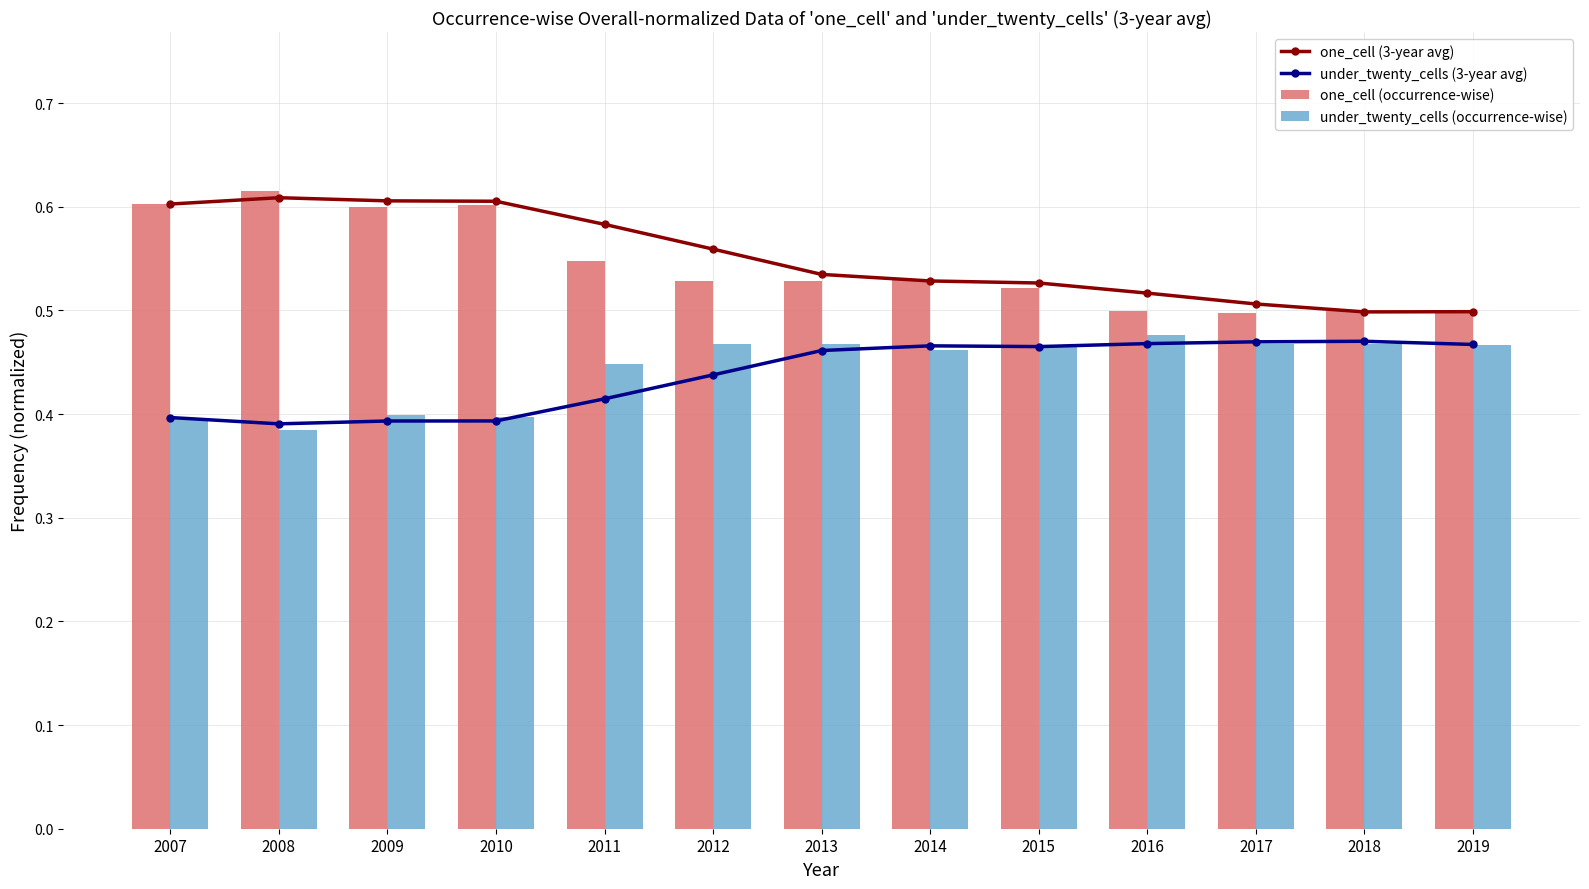

Reading left to right, what are all the values shown in this chart?

one_cell (3-year avg): 0.6	0.6	0.6	0.6	0.6	0.6	0.5	0.5	0.5	0.5	0.5	0.5	0.5
under_twenty_cells (3-year avg): 0.4	0.4	0.4	0.4	0.4	0.4	0.5	0.5	0.5	0.5	0.5	0.5	0.5
one_cell (occurrence-wise): 0.6	0.6	0.6	0.6	0.5	0.5	0.5	0.5	0.5	0.5	0.5	0.5	0.5
under_twenty_cells (occurrence-wise): 0.4	0.4	0.4	0.4	0.4	0.5	0.5	0.5	0.5	0.5	0.5	0.5	0.5